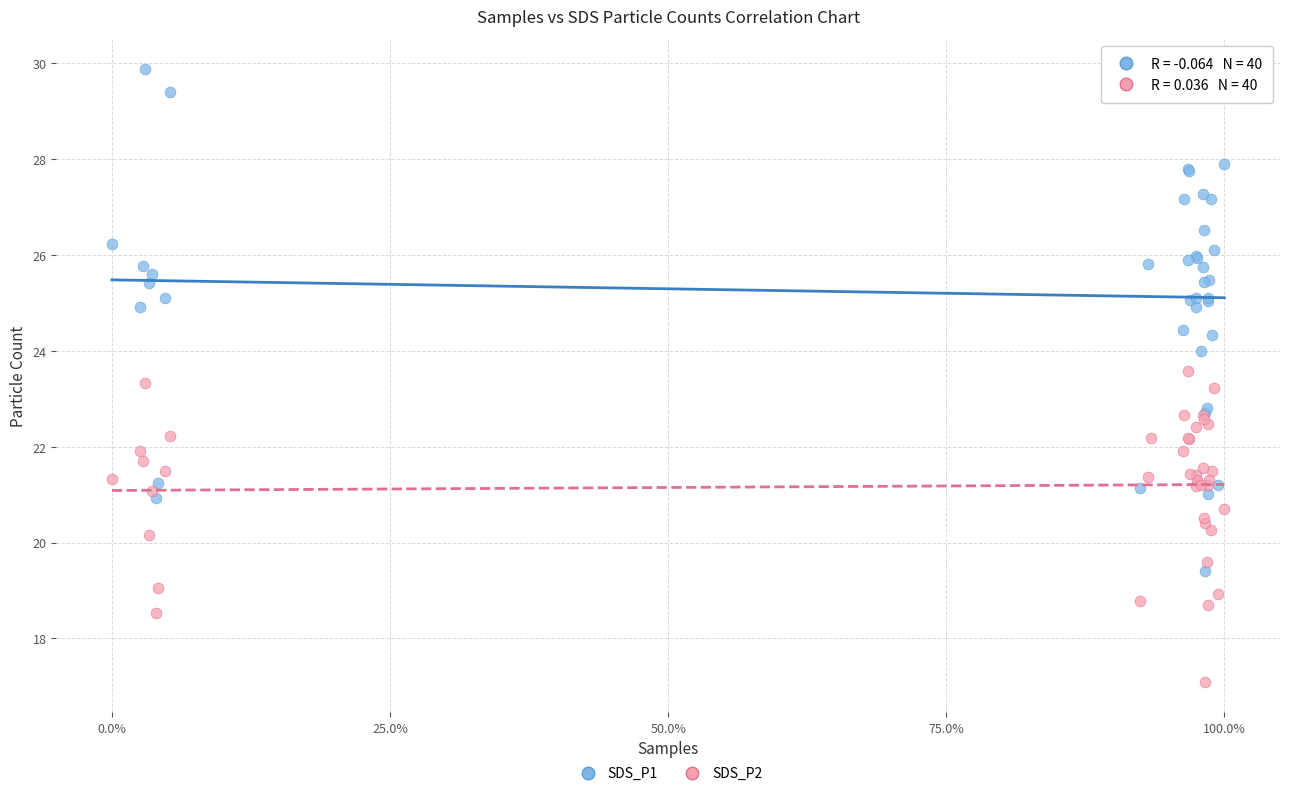

Which series reaches the maximum Y coordinate?

SDS_P1